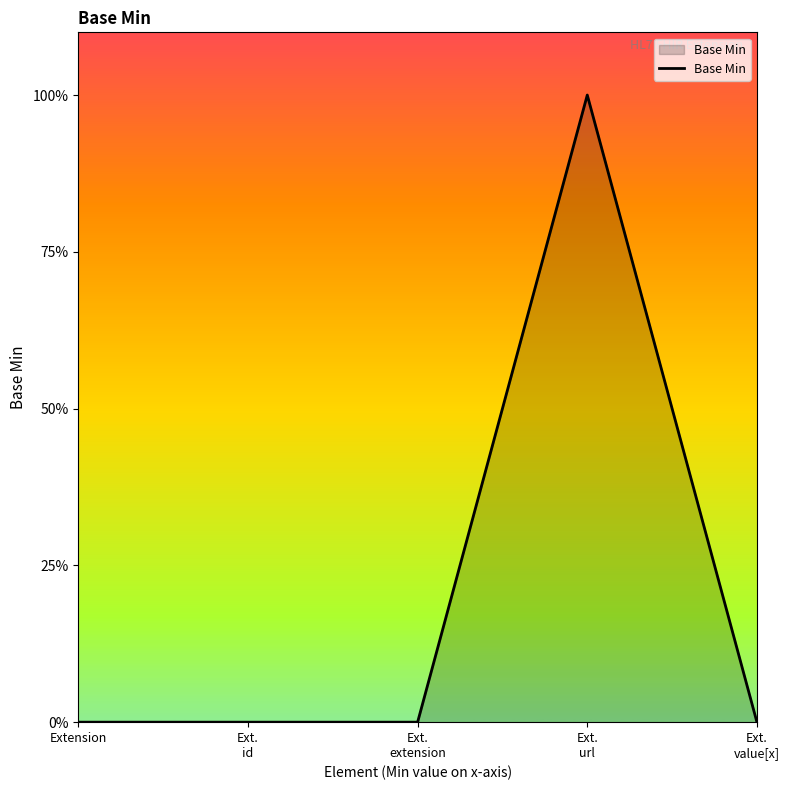

The chart shows a value of 1 at Ext.
extension. True or false?

False